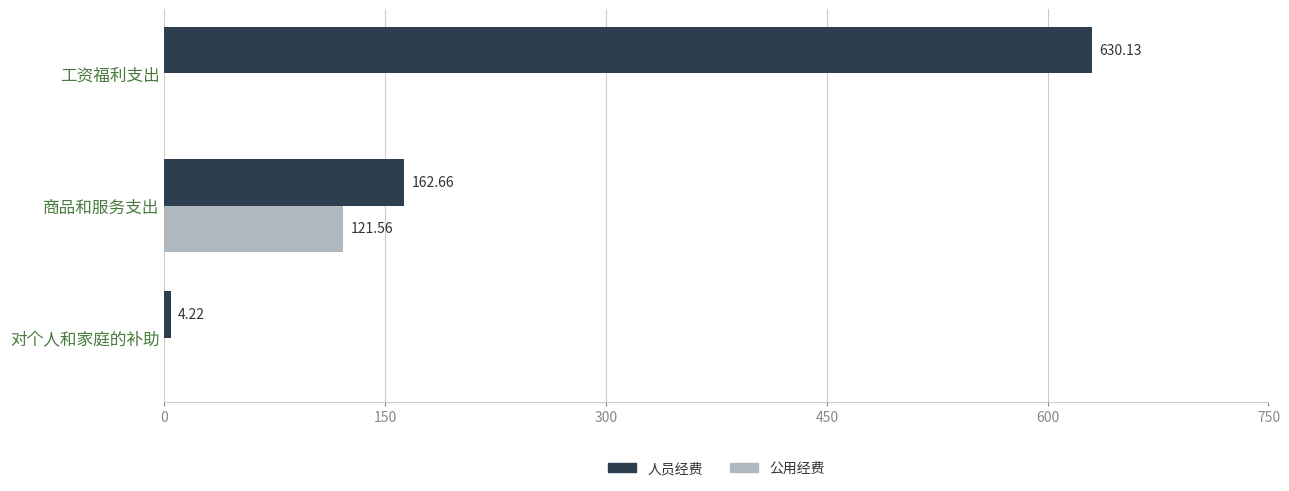

Between 工资福利支出 and 对个人和家庭的补助, which series saw the biggest shift?

人员经费